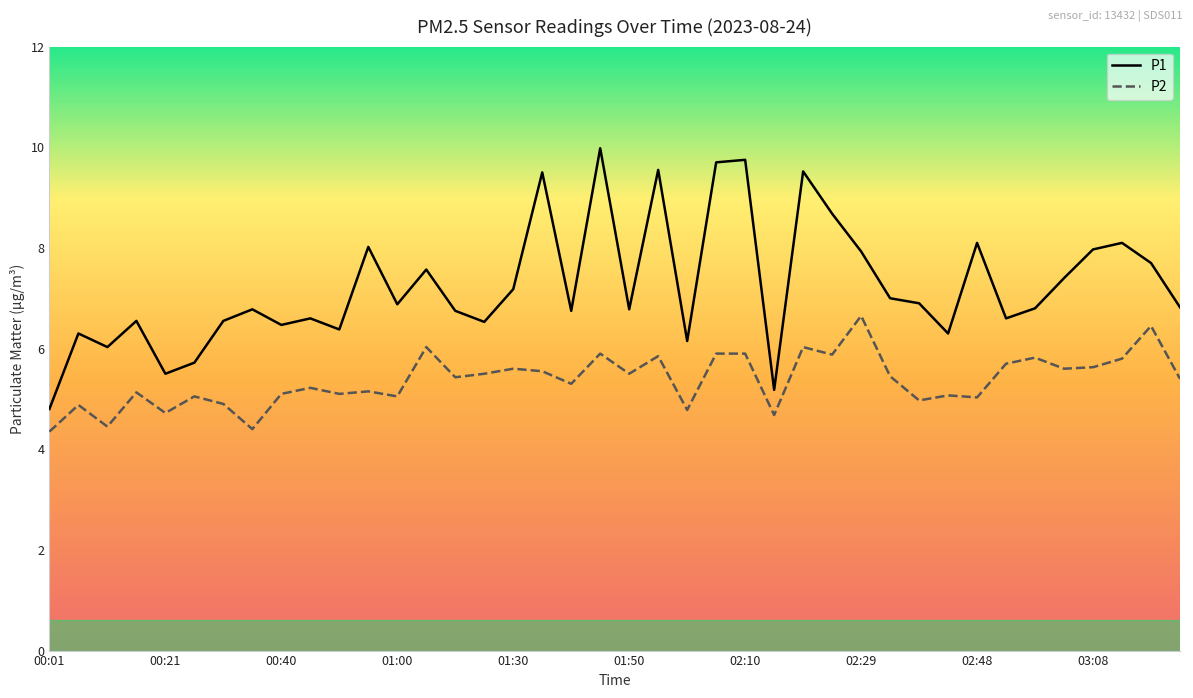

What is the maximum value shown in the chart?

10.0